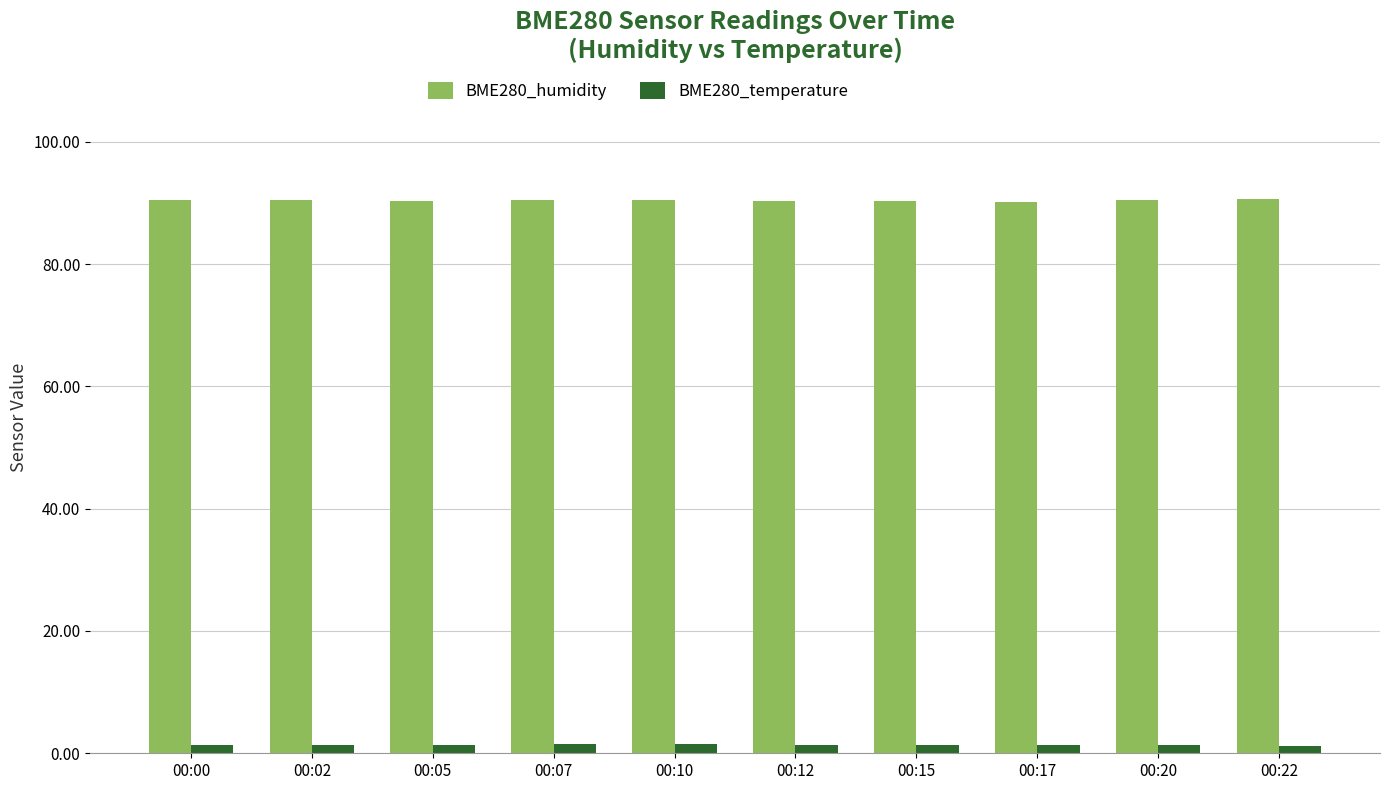

What is the value of the BME280_temperature bar at the 7th from the left?

1.4